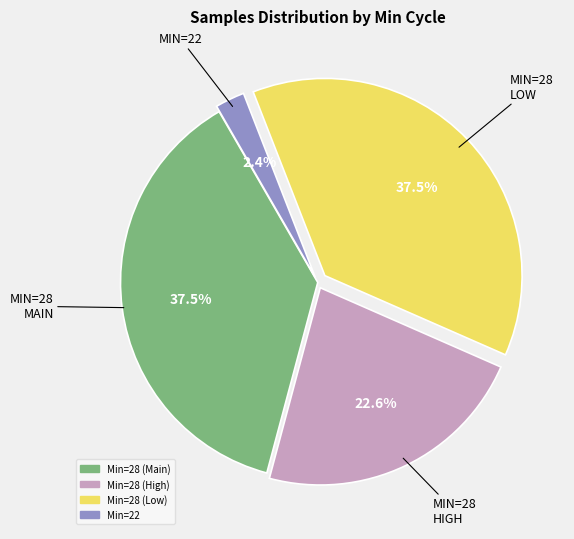

Does any single category account for the majority?

No